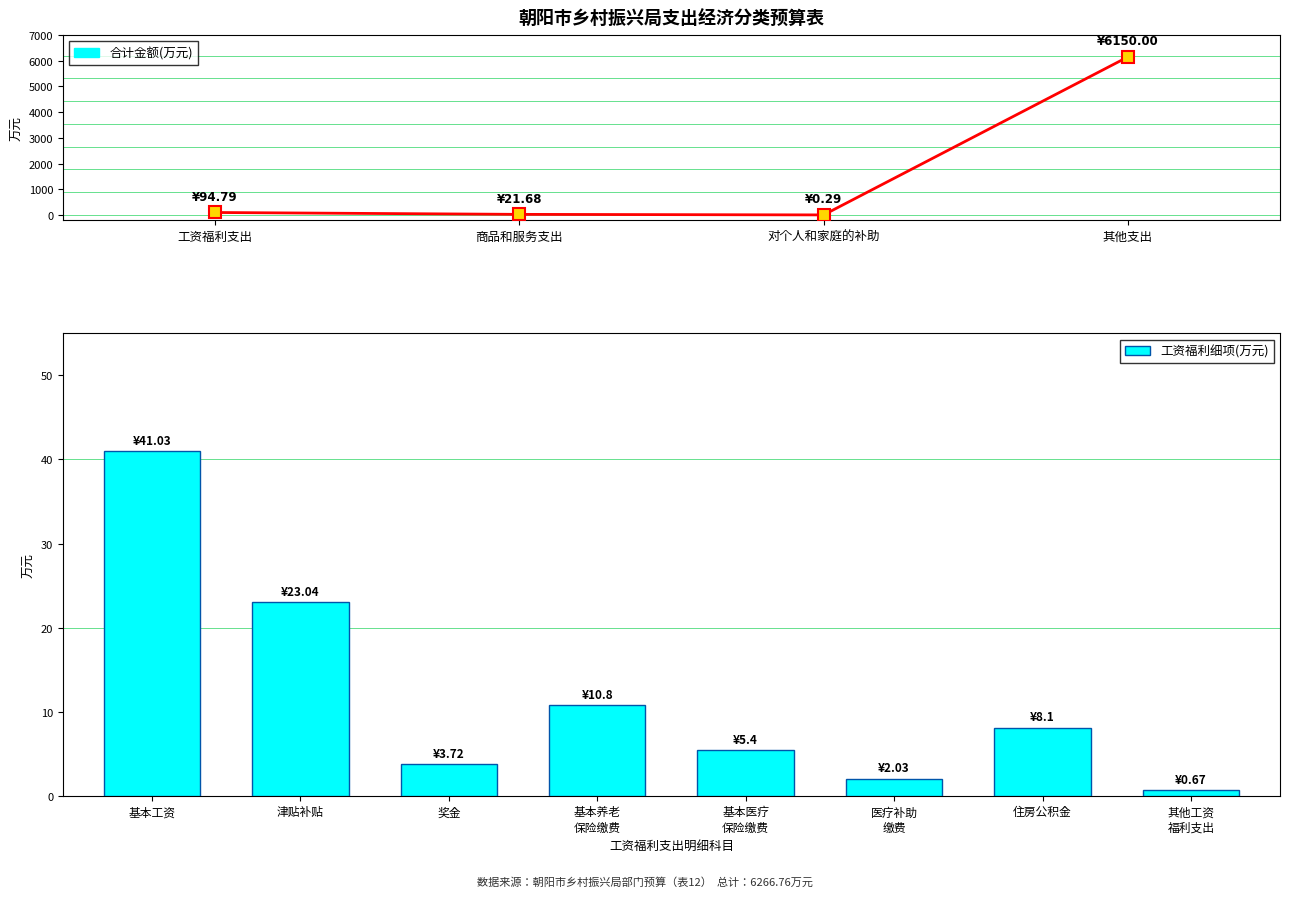

At which label does the data first exceed 94?

工资福利支出